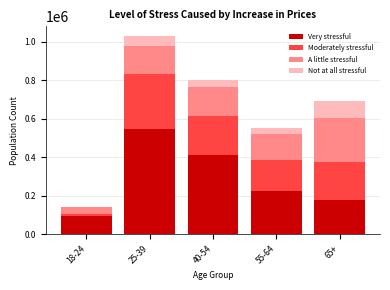

Reading right to left, what are the values for Very stressful?

65+=174839	55-64=225009	40-54=409462	25-39=545966	18-24=94401